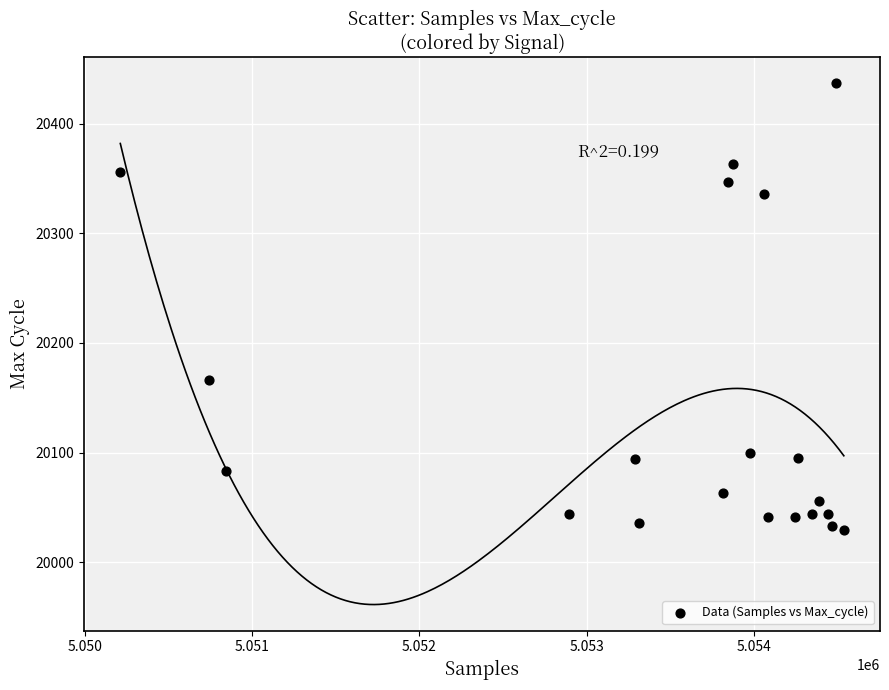

What Y value in the scatter plot is closest to 20233?

20166